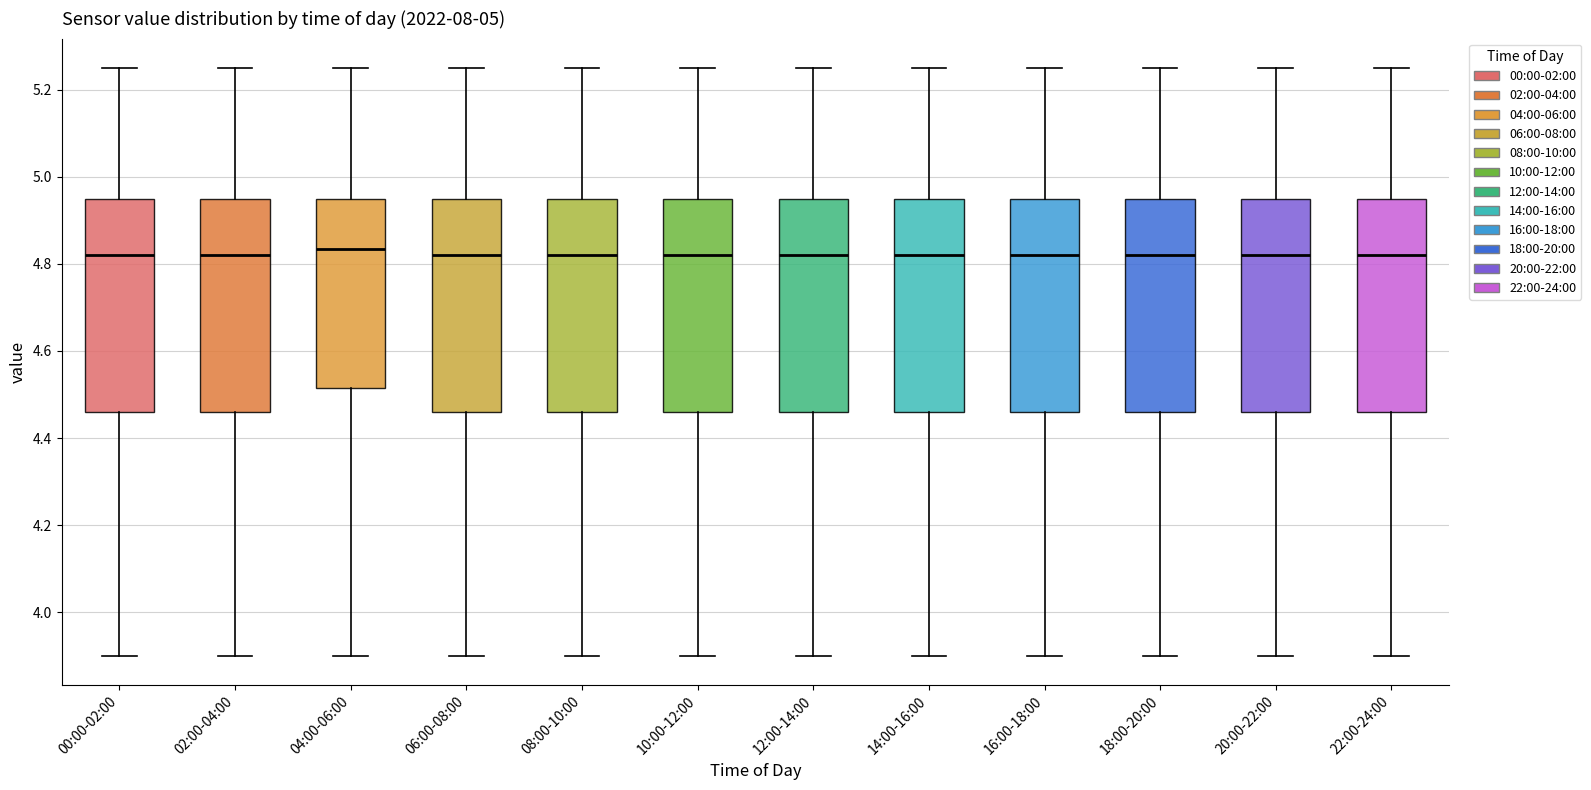

Reading left to right, read every box against the y-axis: the position of its median line, the range the box covers, and the ends of its whiskers. The values are not printed on the chart, so give them approximately, as read against the axis.

00:00-02:00: median 4.82, box 4.46 to 4.96, whiskers 3.90 to 5.26
02:00-04:00: median 4.82, box 4.46 to 4.96, whiskers 3.90 to 5.26
04:00-06:00: median 4.84, box 4.52 to 4.96, whiskers 3.90 to 5.26
06:00-08:00: median 4.82, box 4.46 to 4.96, whiskers 3.90 to 5.26
08:00-10:00: median 4.82, box 4.46 to 4.96, whiskers 3.90 to 5.26
10:00-12:00: median 4.82, box 4.46 to 4.96, whiskers 3.90 to 5.26
12:00-14:00: median 4.82, box 4.46 to 4.96, whiskers 3.90 to 5.26
14:00-16:00: median 4.82, box 4.46 to 4.96, whiskers 3.90 to 5.26
16:00-18:00: median 4.82, box 4.46 to 4.96, whiskers 3.90 to 5.26
18:00-20:00: median 4.82, box 4.46 to 4.96, whiskers 3.90 to 5.26
20:00-22:00: median 4.82, box 4.46 to 4.96, whiskers 3.90 to 5.26
22:00-24:00: median 4.82, box 4.46 to 4.96, whiskers 3.90 to 5.26